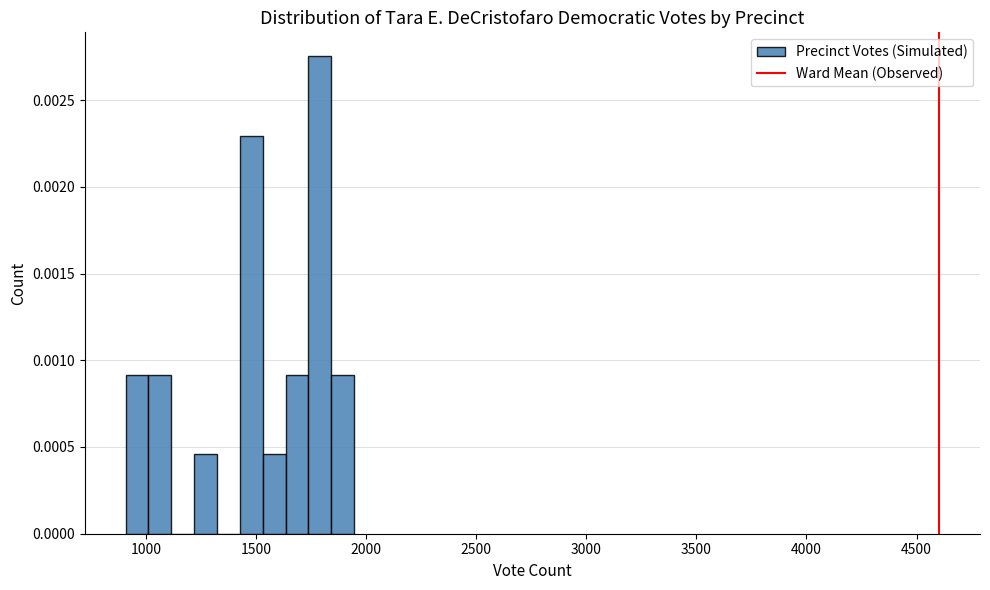

Around what value on the x-axis is the tallest bar? Give the approximate position of its centre, as read against the axis.

1800